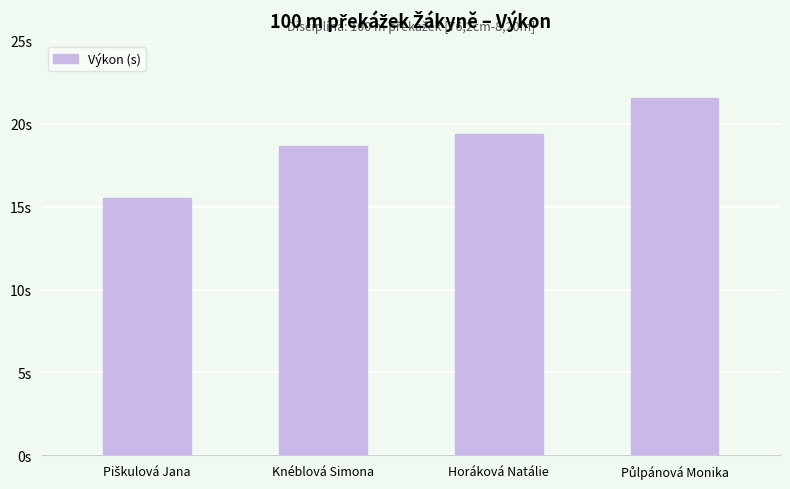

What is the label of the 2nd bar from the right?

Horáková Natálie